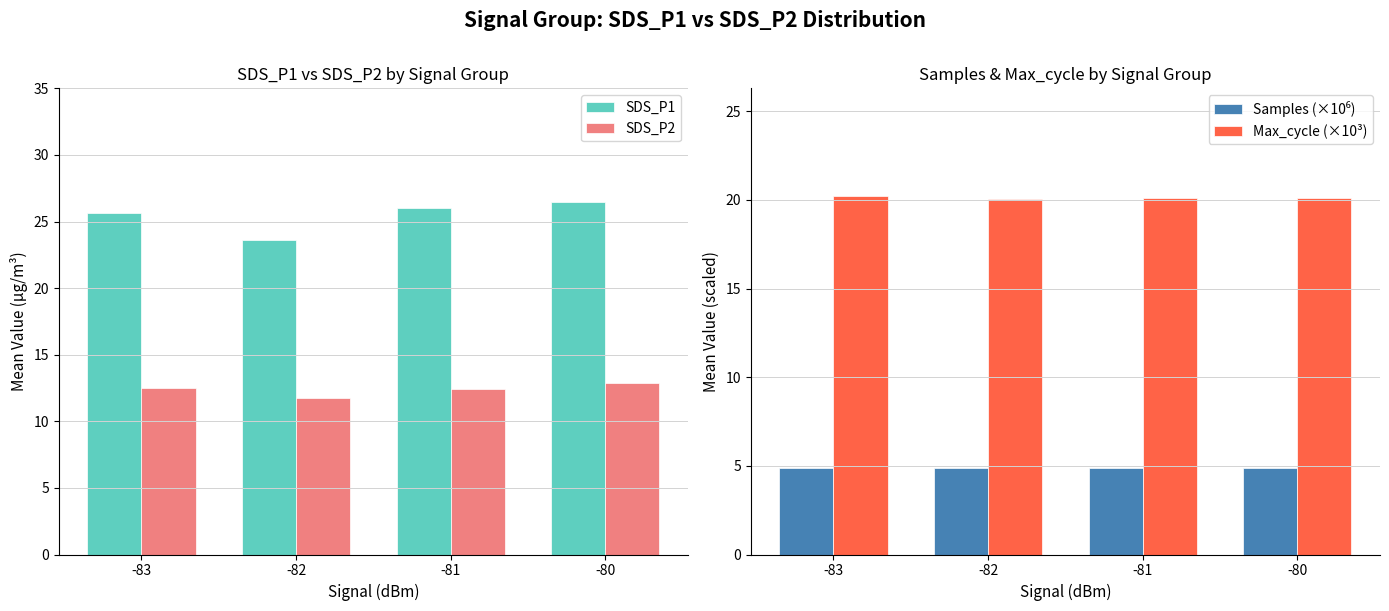

Reading left to right, list all the values displayed in this chart.

SDS_P1: -83=25.6	-82=23.6	-81=26.0	-80=26.5
SDS_P2: -83=12.5	-82=11.8	-81=12.4	-80=12.9
Samples (×10⁶): -83=4.9	-82=4.9	-81=4.9	-80=4.9
Max_cycle (×10³): -83=20.2	-82=20.1	-81=20.1	-80=20.1